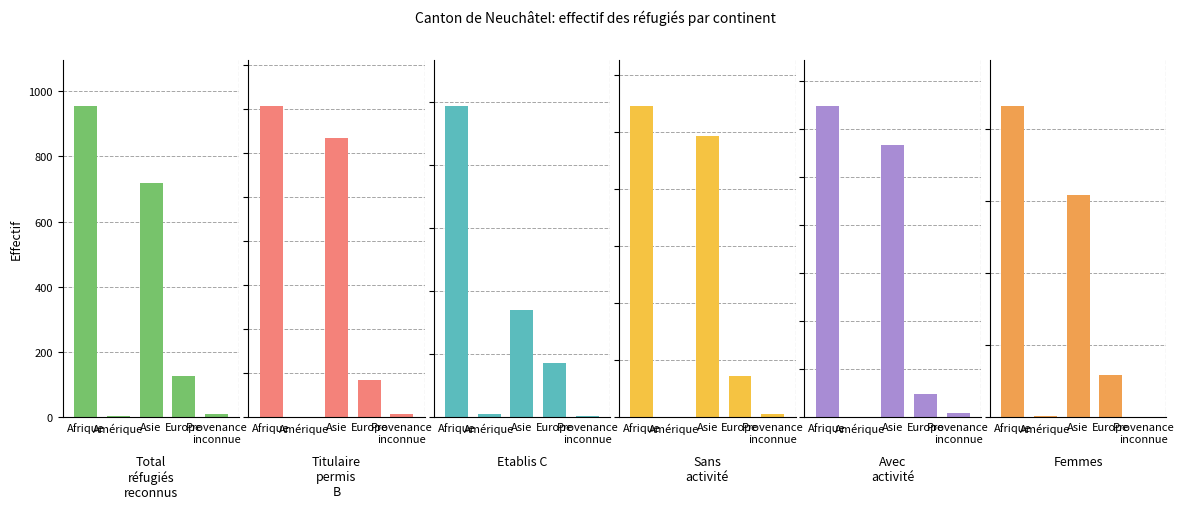

Which series has the widest spread of values?

Total réfugiés reconnus